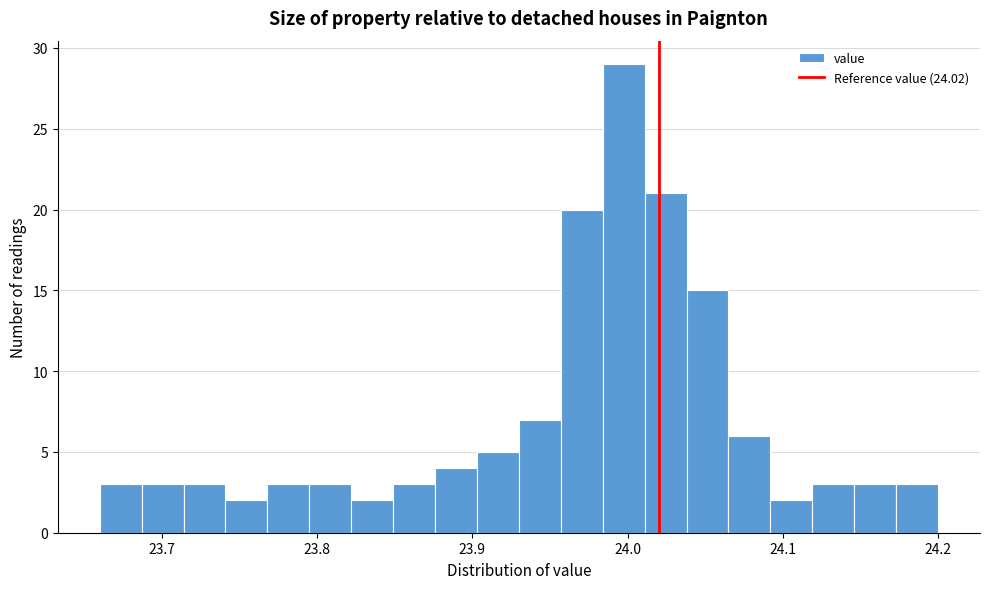

Read against the x-axis, roughly where is the centre of the tallest bar?

24.00